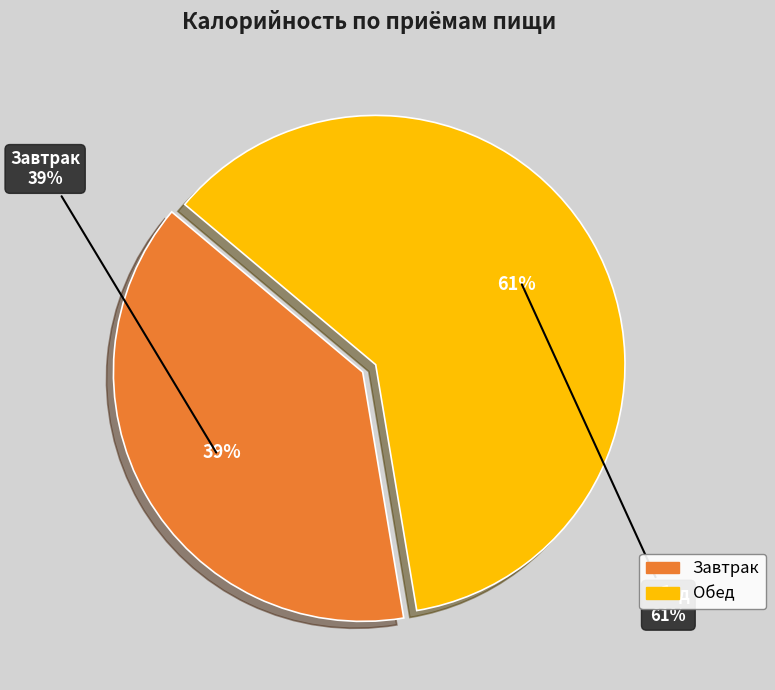

What is the change in value from Завтрак to Обед?

+311.7